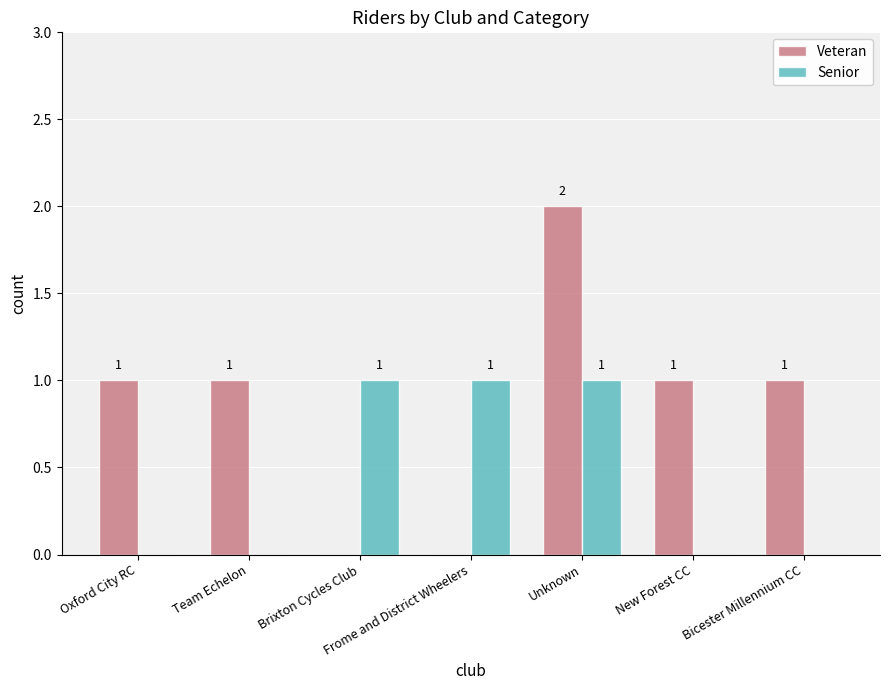

Which category has the highest value in the Veteran series?

Unknown